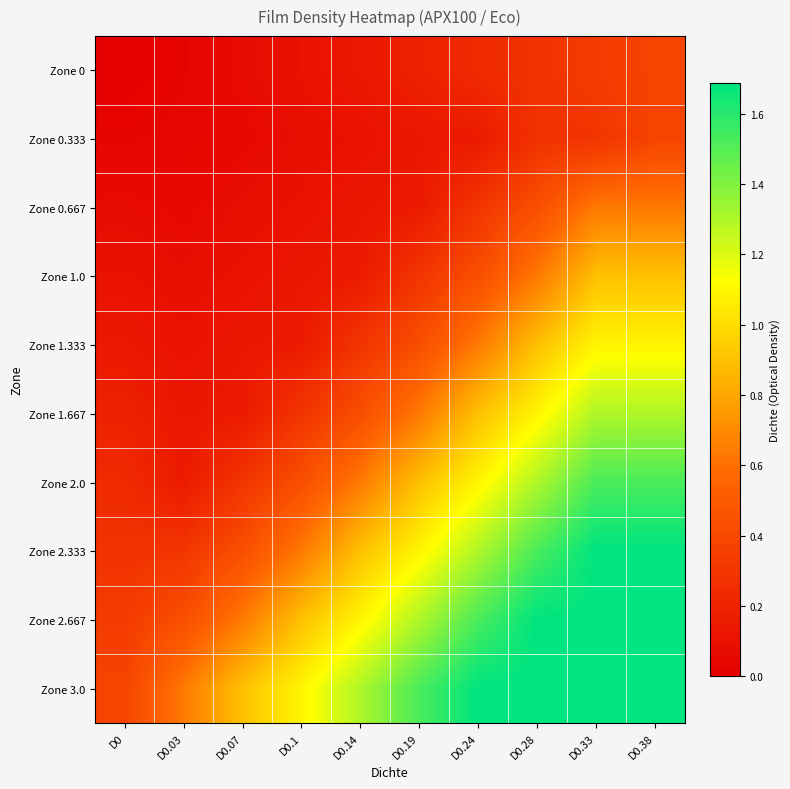

Reading left to right, transcribe all the data shown in this chart.

Zone 0: D0=0.0	D0.03=0.0	D0.07=0.1	D0.1=0.1	D0.14=0.1	D0.19=0.2	D0.24=0.2	D0.28=0.3	D0.33=0.3	D0.38=0.4
Zone 0.333: D0=0.0	D0.03=0.0	D0.07=0.1	D0.1=0.1	D0.14=0.1	D0.19=0.1	D0.24=0.2	D0.28=0.3	D0.33=0.3	D0.38=0.4
Zone 0.667: D0=0.1	D0.03=0.1	D0.07=0.1	D0.1=0.1	D0.14=0.1	D0.19=0.2	D0.24=0.3	D0.28=0.4	D0.33=0.6	D0.38=0.6
Zone 1.0: D0=0.1	D0.03=0.1	D0.07=0.1	D0.1=0.1	D0.14=0.2	D0.19=0.3	D0.24=0.4	D0.28=0.6	D0.33=0.9	D0.38=0.9
Zone 1.333: D0=0.1	D0.03=0.1	D0.07=0.1	D0.1=0.2	D0.14=0.3	D0.19=0.4	D0.24=0.6	D0.28=0.9	D0.33=1.1	D0.38=1.1
Zone 1.667: D0=0.2	D0.03=0.1	D0.07=0.2	D0.1=0.3	D0.14=0.4	D0.19=0.6	D0.24=0.9	D0.28=1.1	D0.33=1.3	D0.38=1.3
Zone 2.0: D0=0.2	D0.03=0.2	D0.07=0.3	D0.1=0.4	D0.14=0.6	D0.19=0.9	D0.24=1.1	D0.28=1.3	D0.33=1.5	D0.38=1.5
Zone 2.333: D0=0.3	D0.03=0.3	D0.07=0.4	D0.1=0.6	D0.14=0.9	D0.19=1.1	D0.24=1.3	D0.28=1.5	D0.33=1.7	D0.38=1.7
Zone 2.667: D0=0.3	D0.03=0.4	D0.07=0.6	D0.1=0.9	D0.14=1.1	D0.19=1.3	D0.24=1.5	D0.28=1.7	D0.33=1.7	D0.38=1.7
Zone 3.0: D0=0.4	D0.03=0.6	D0.07=0.9	D0.1=1.1	D0.14=1.3	D0.19=1.5	D0.24=1.7	D0.28=1.7	D0.33=1.7	D0.38=1.7